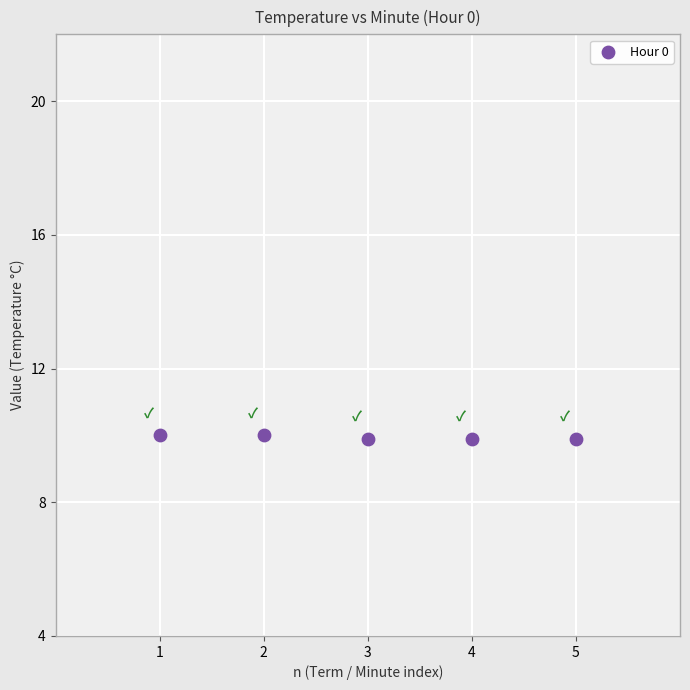

What is the range of X values (max minus min)?

4.0